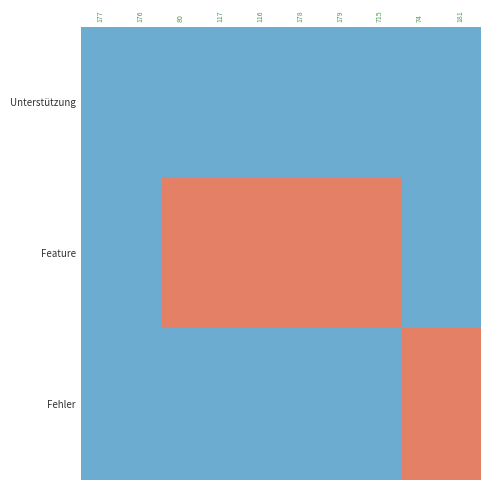

At 179, list the series in order from smallest to largest.

Unterstützung, Fehler, Feature